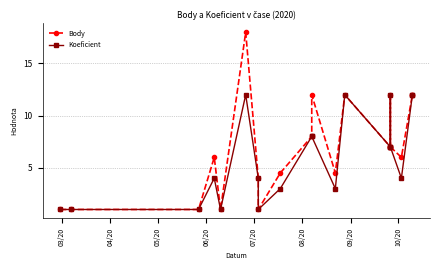

How many interior local peaks does the Koeficient series have?

4